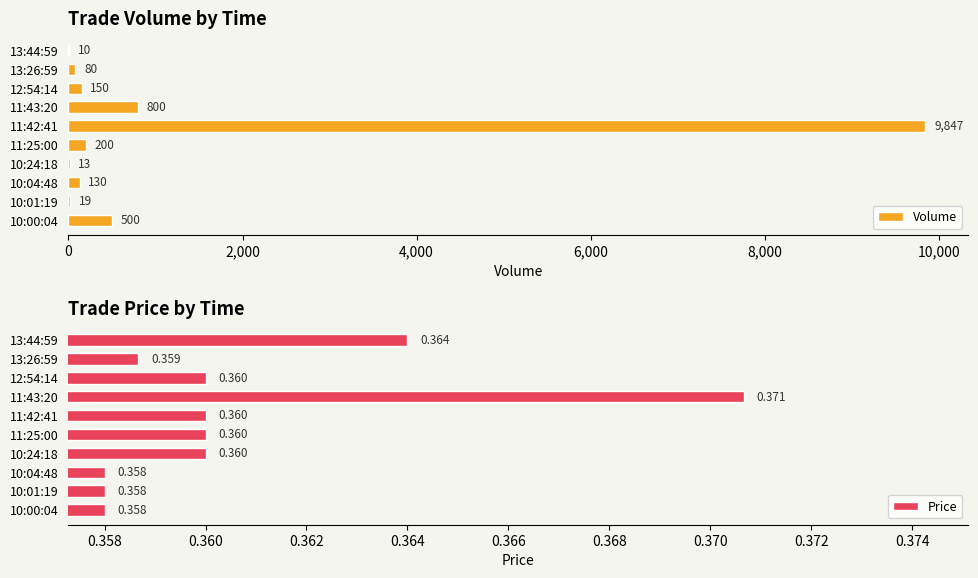

True or false: Price has a value of 0.6 at 13:26:59.

False